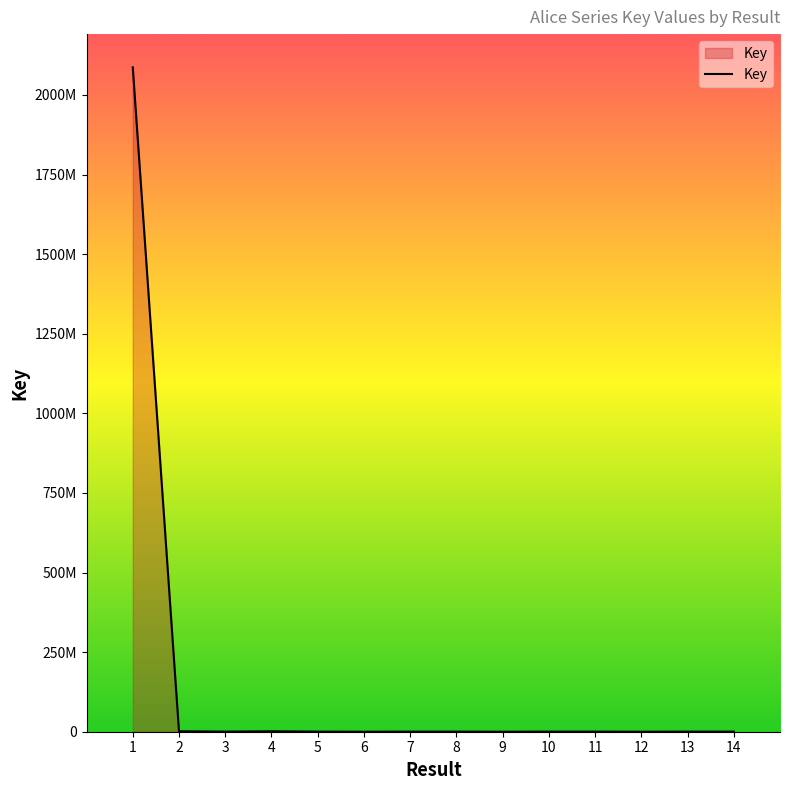

True or false: there are more than 1 points higher than both neighbors.

True